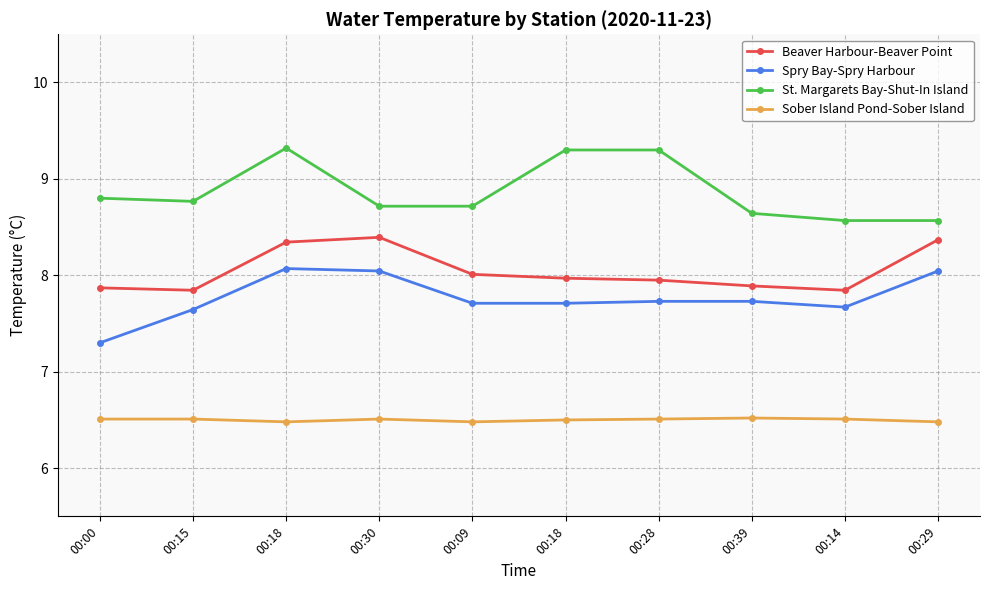

The value of Sober Island Pond-Sober Island at 00:18 is 10.8. True or false?

False